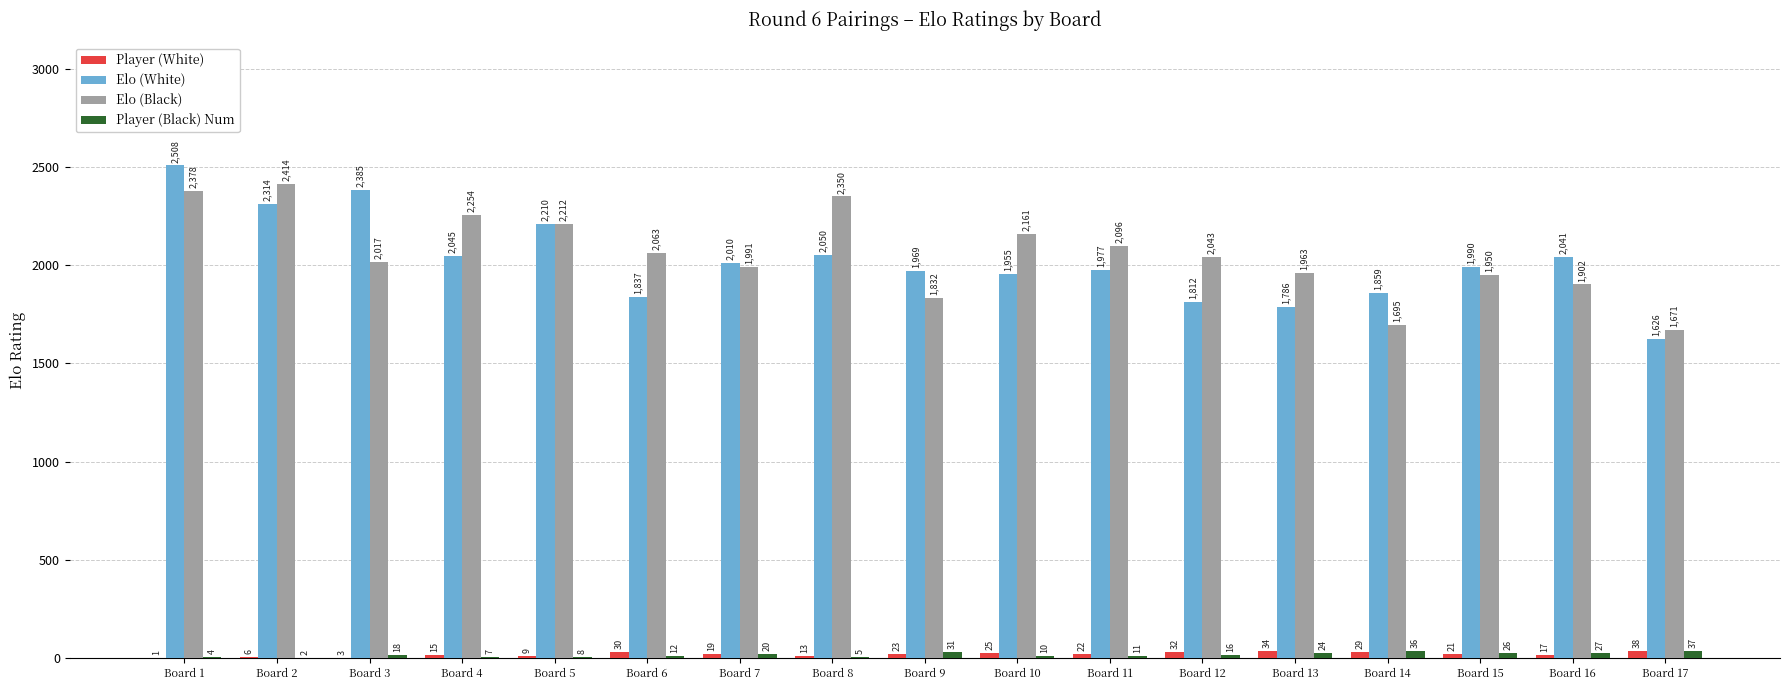

The value of Elo (White) at Board 12 is 1812. True or false?

True